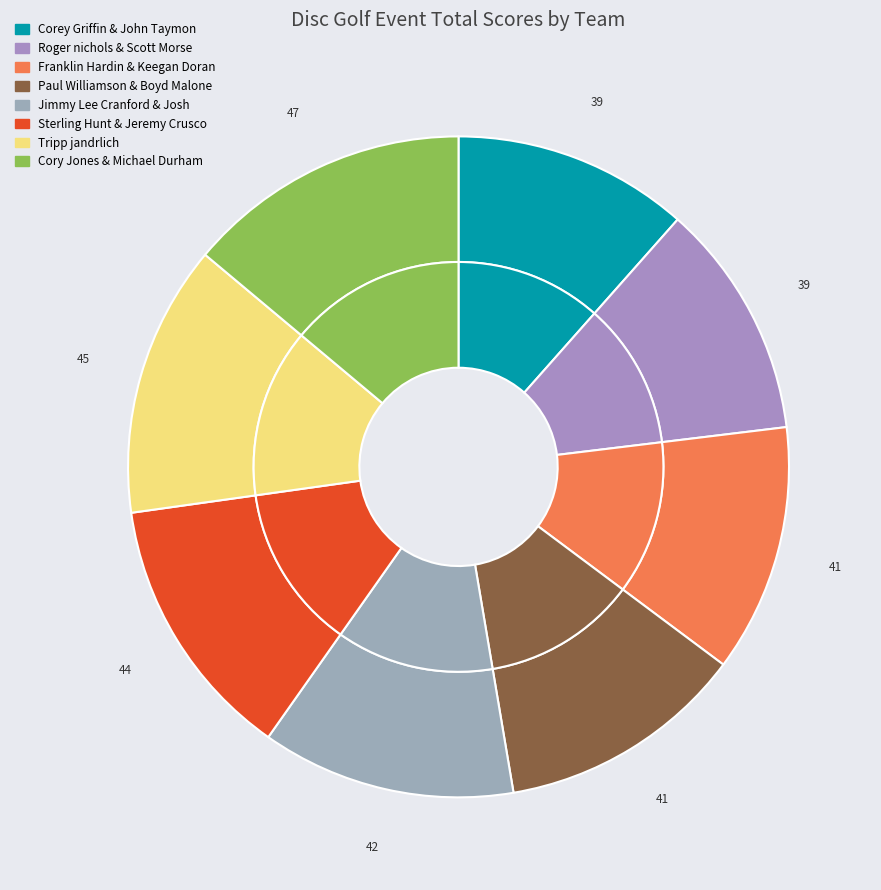

What is the ratio of the value at Paul Williamson & Boyd Malone to the value at Tripp jandrlich?

0.9